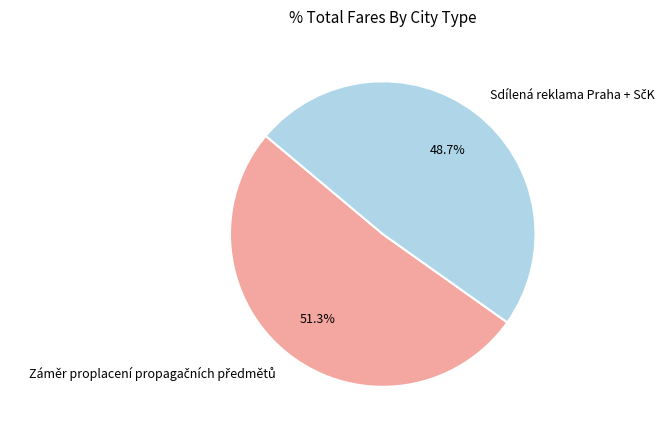

Does any single category account for the majority?

Yes